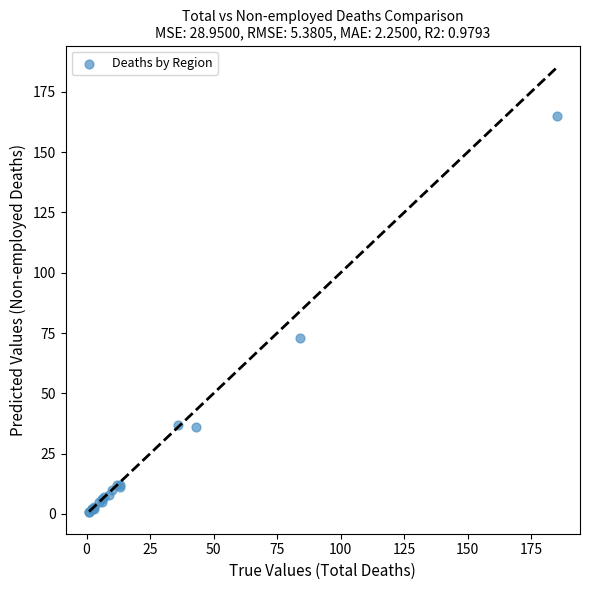

What Y value in the scatter plot is closest to 83?

73